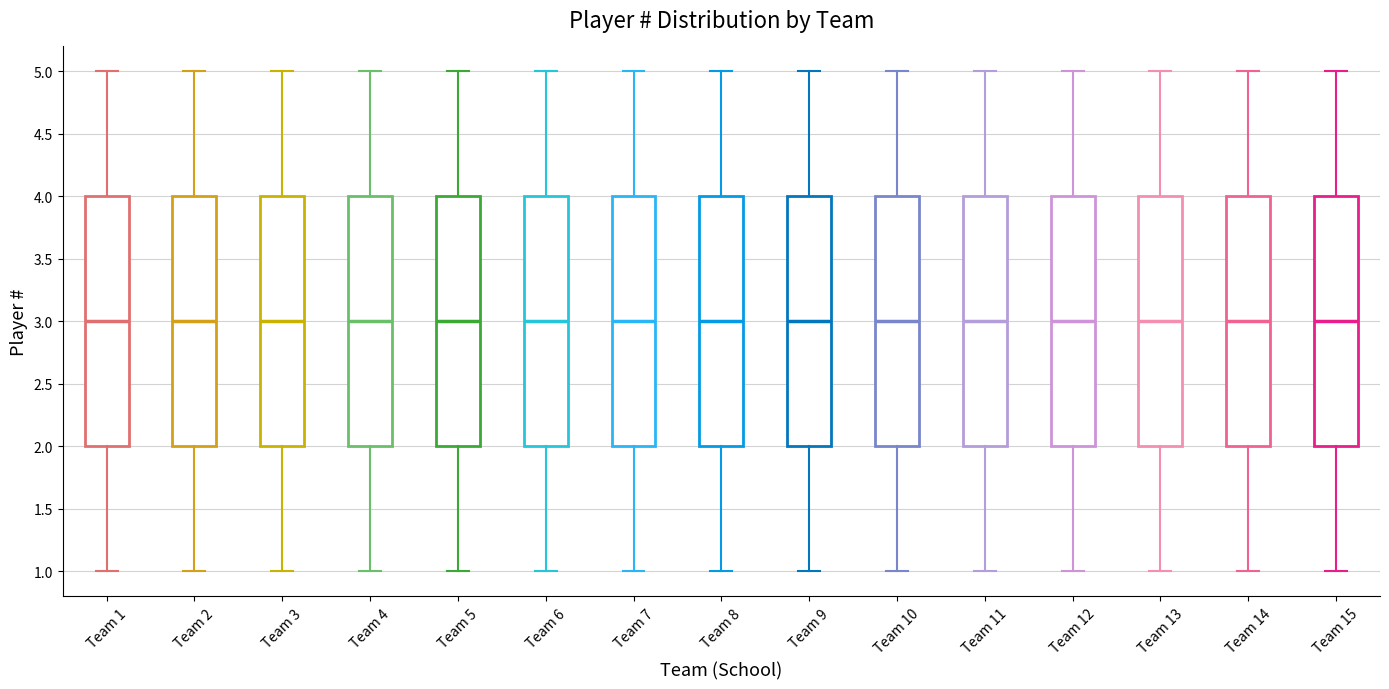

Where does the upper whisker of the box for Team 15 end on the y-axis? The values are not printed on the chart, so give them approximately, as read against the axis.

5